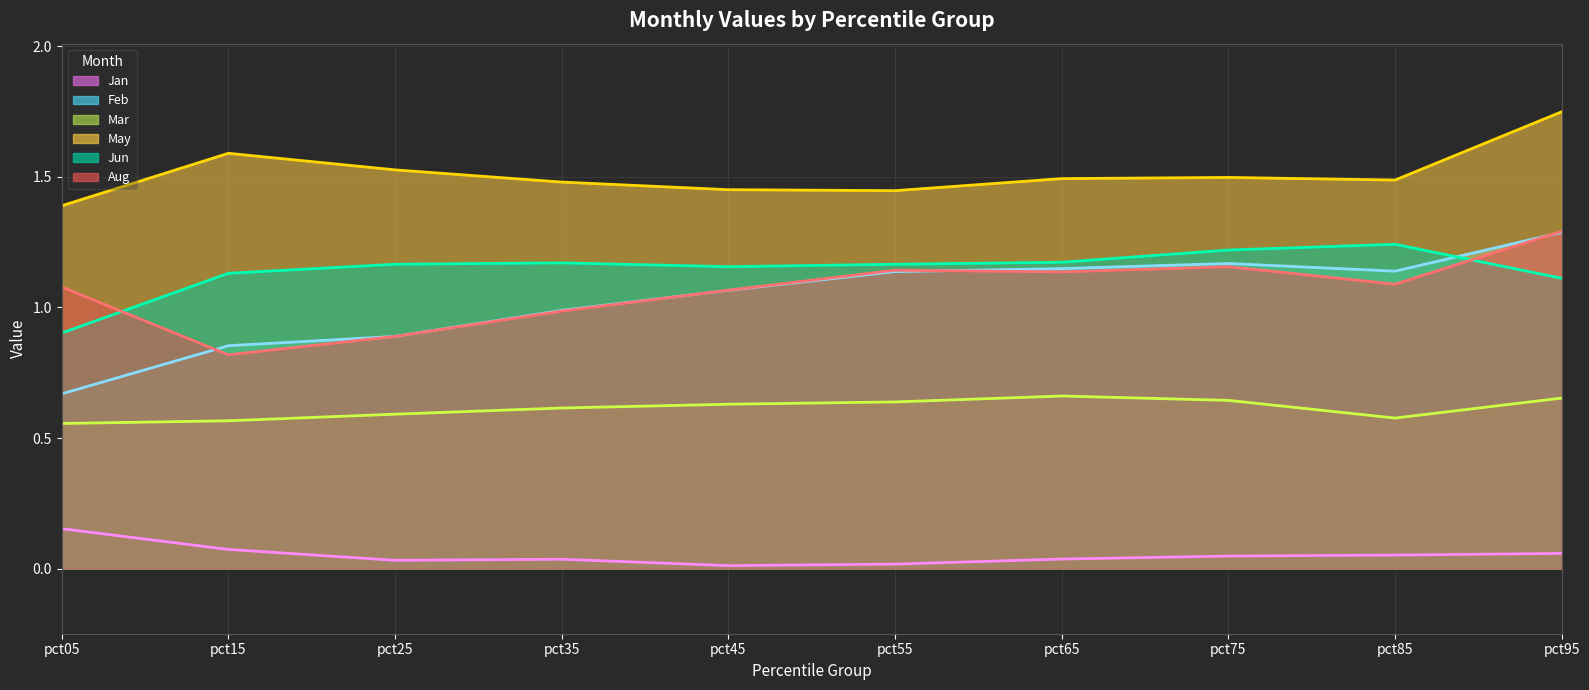

Which series has the largest range (max minus min)?

Feb (line)